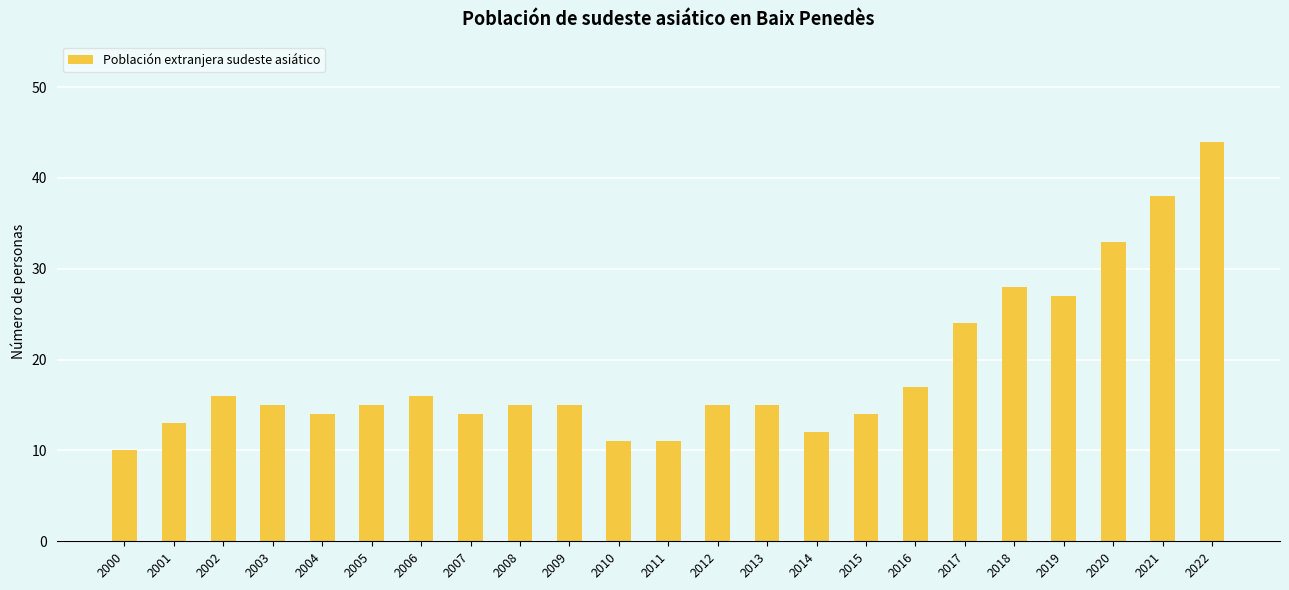

What is the difference between the maximum and second lowest values?

33